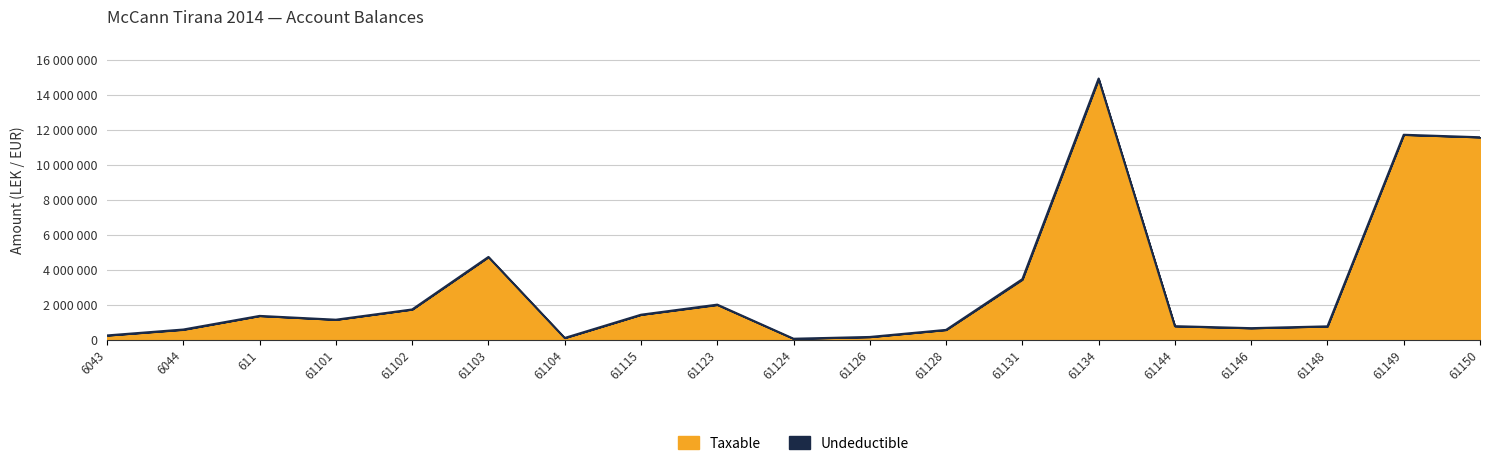

Where is the first local maximum?

611